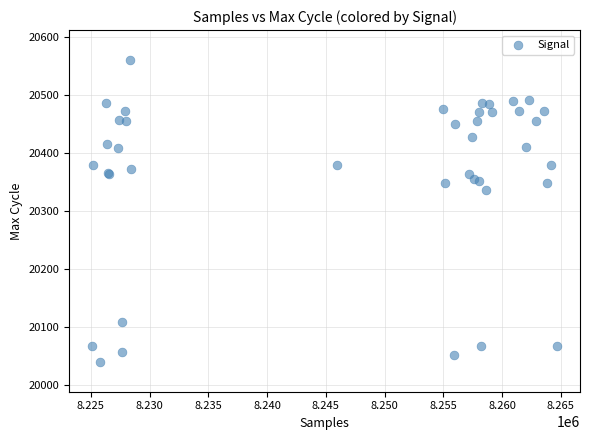

What Y value in the scatter plot is closest to 20300?

20337